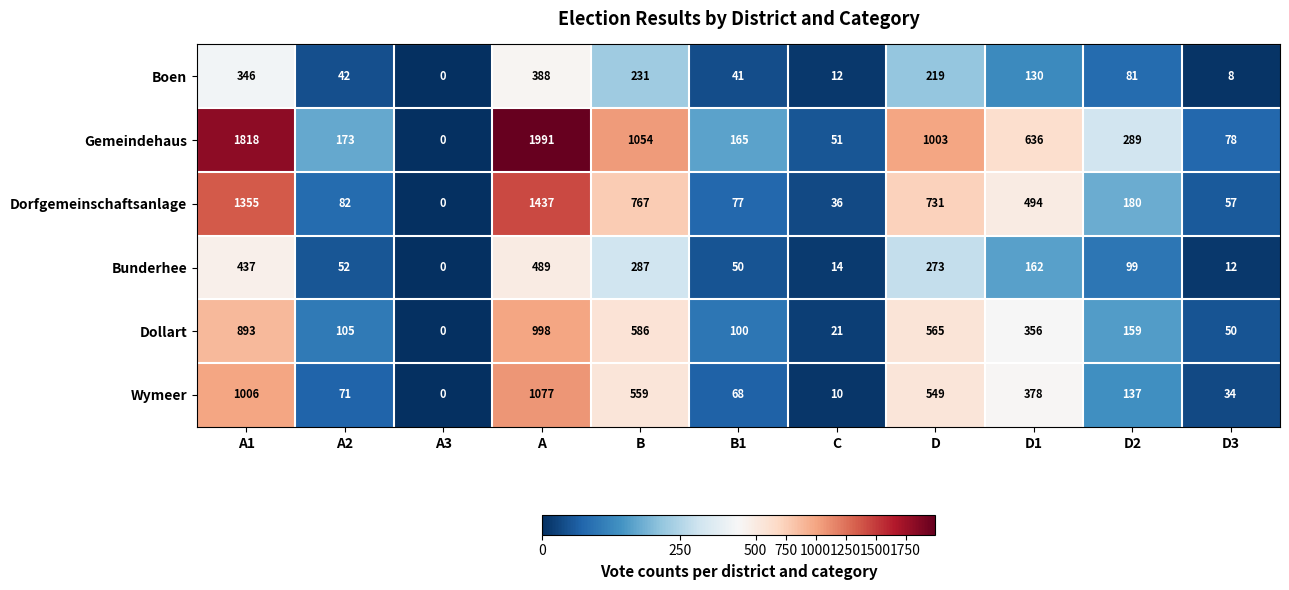

What is the difference between the maximum and minimum values in the Dorfgemeinschaftsanlage series?

1437